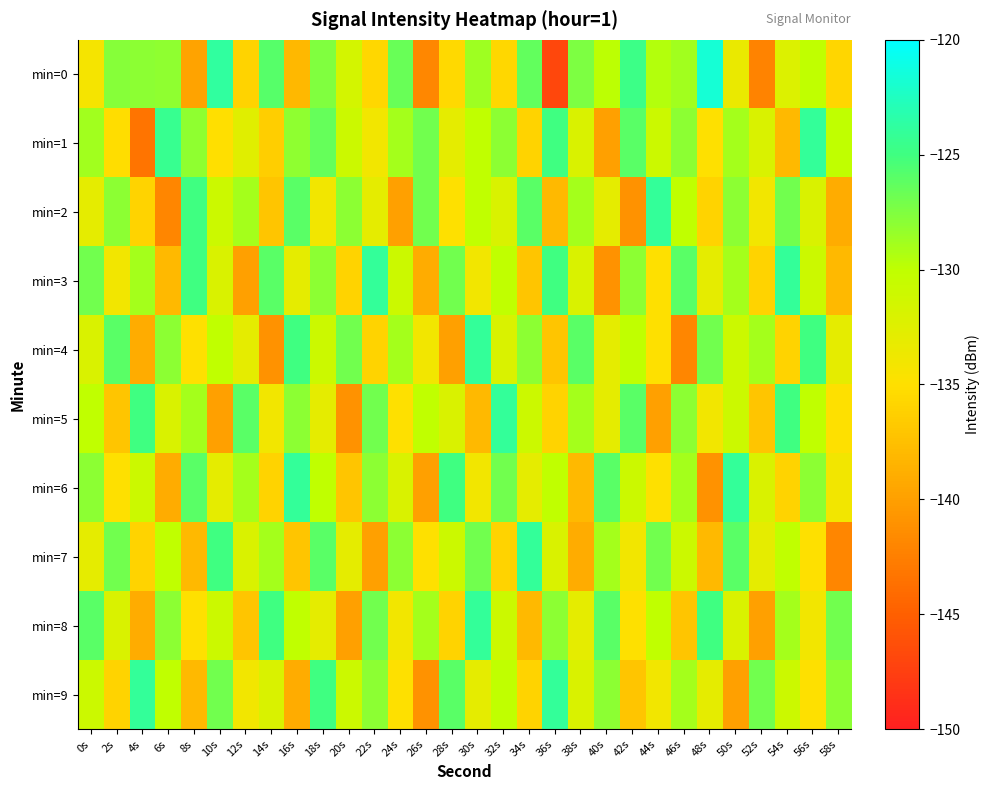

Which has a higher value, 4s or 34s?

34s